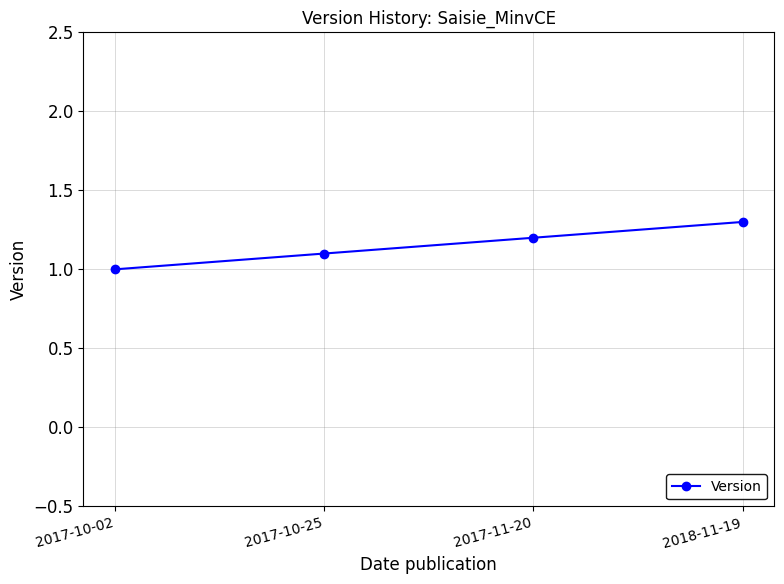

Which has a higher value, 2018-11-19 or 2017-10-02?

2018-11-19